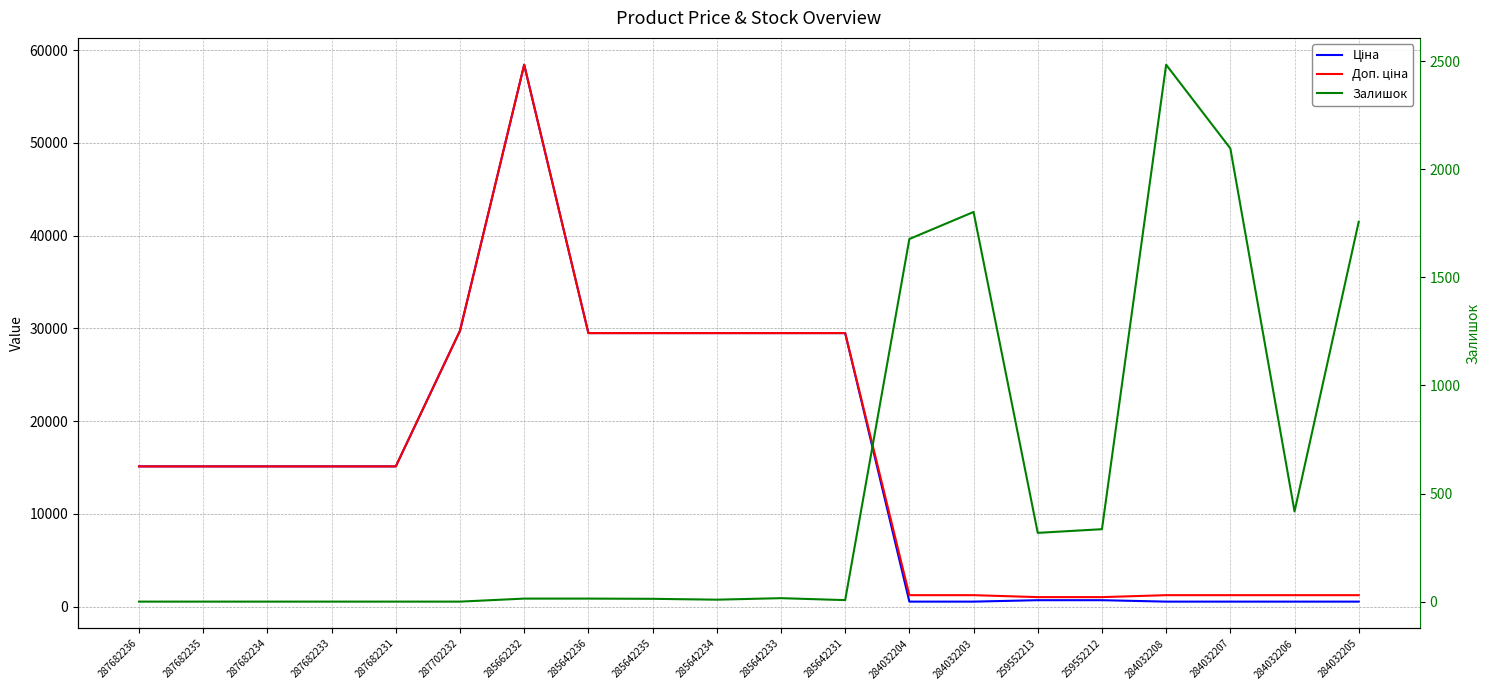

Count the number of categories in the chart.

20